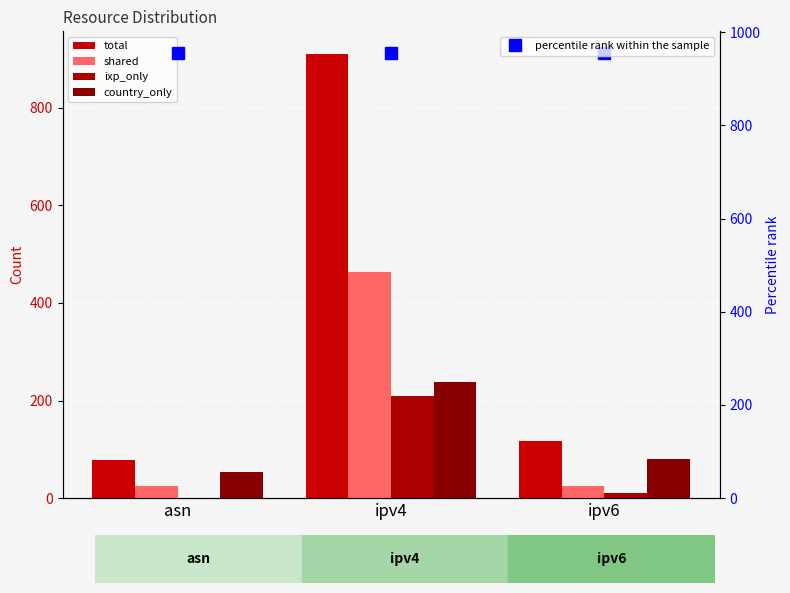

Which series has the widest spread of values?

total